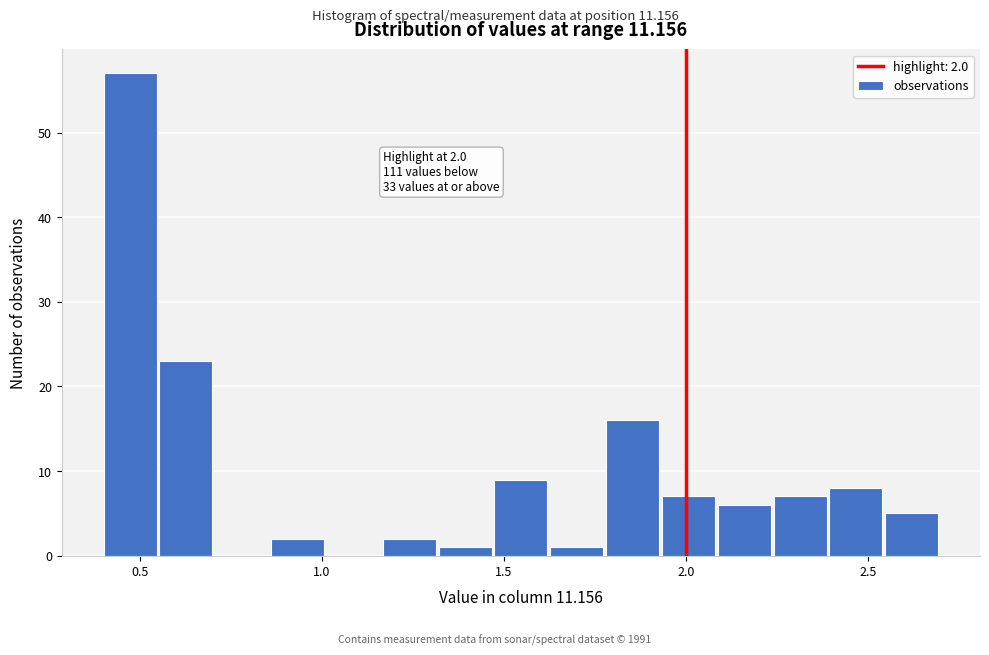

Read against the x-axis, roughly where is the centre of the tallest bar?

0.45